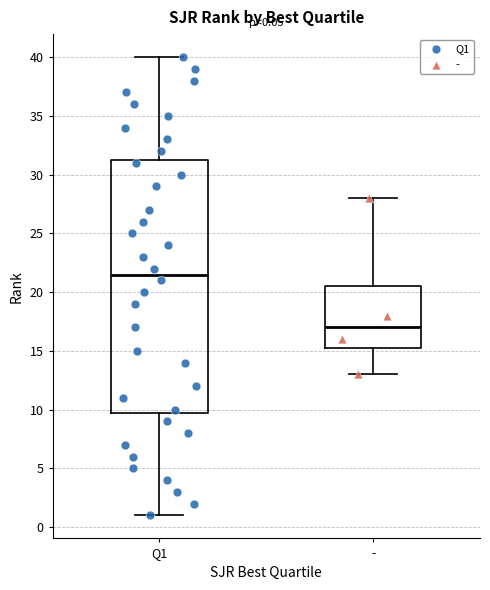

Comparing the boxes themselves (not the whiskers), which one is the tallest?

Q1